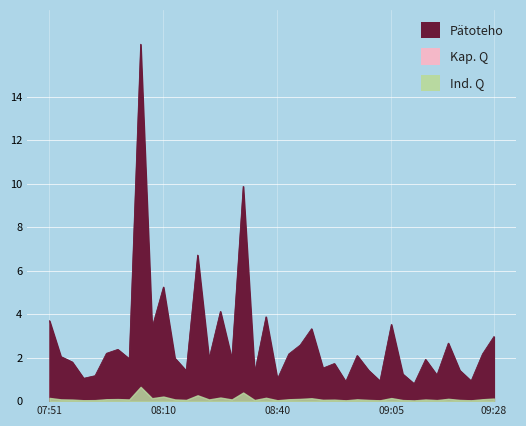

What is the difference between the maximum and minimum values?

15.6